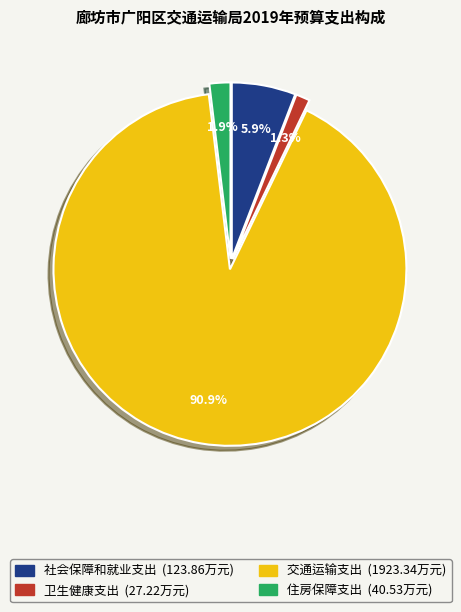

To the nearest percent, what is the difference between the largest and smallest slice percentages?

90%